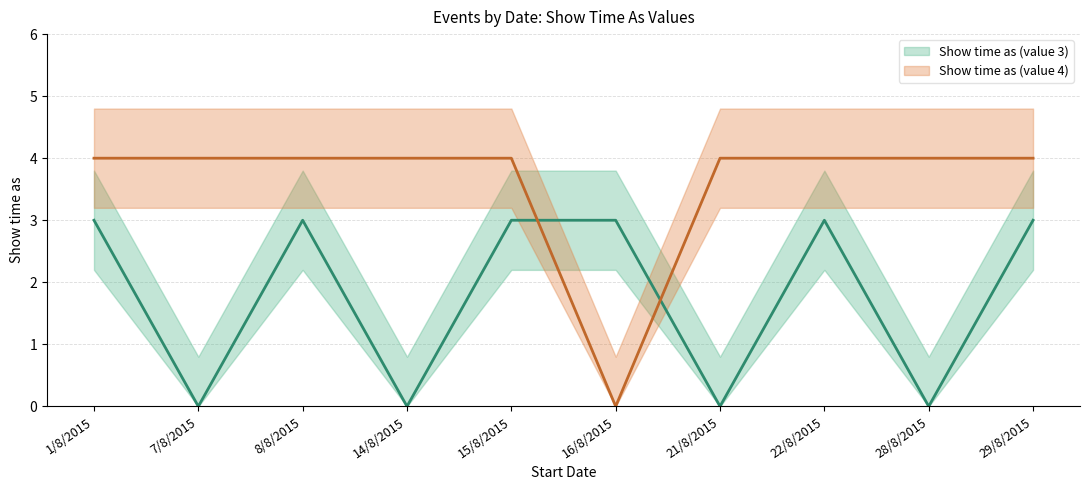

Reading left to right, extract all data points from this chart.

Show time as (value 3): 3	0	3	0	3	3	0	3	0	3
Show time as (value 4): 4	4	4	4	4	0	4	4	4	4